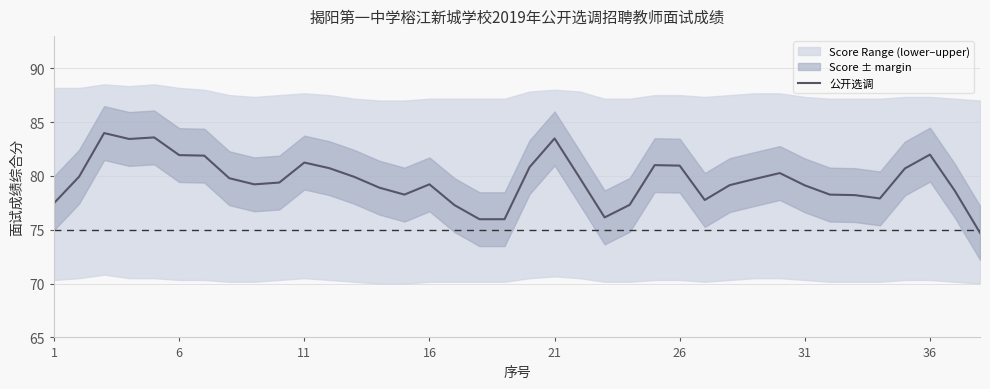

The 公开选调 series shows 25.8 at 31. True or false?

False